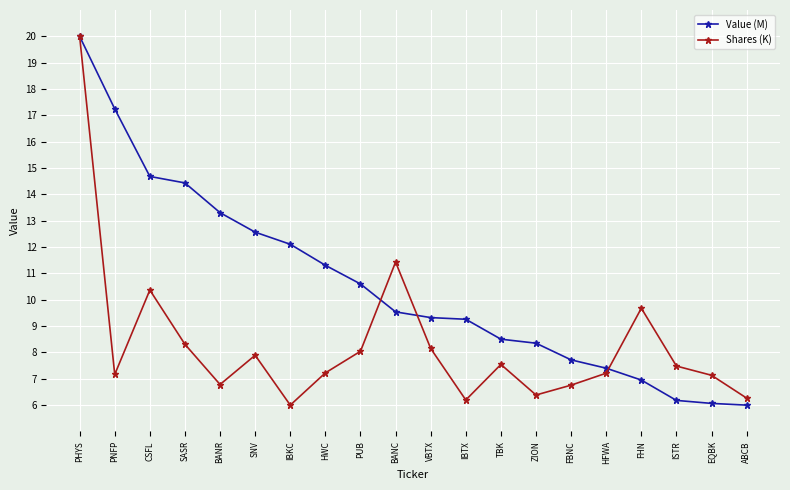

Count the number of categories in the chart.

20